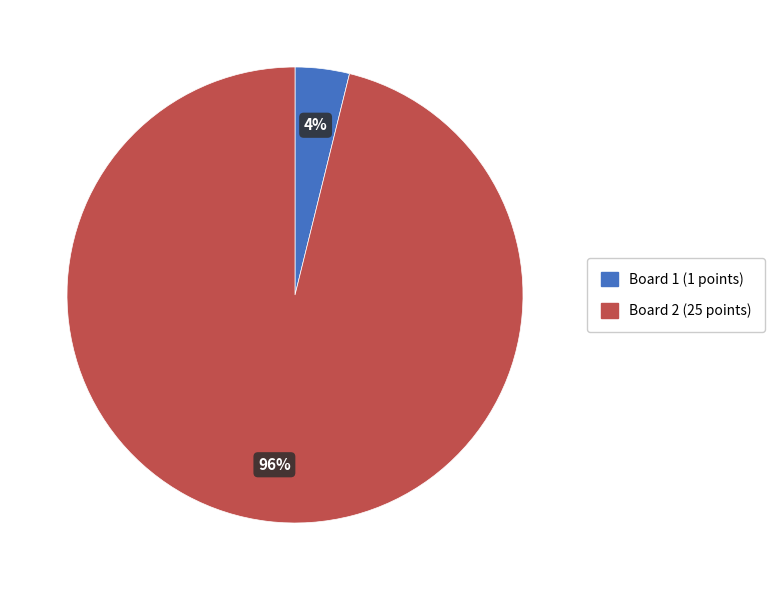

The Board 1 (1 points) slice represents 11% of the pie. True or false?

False